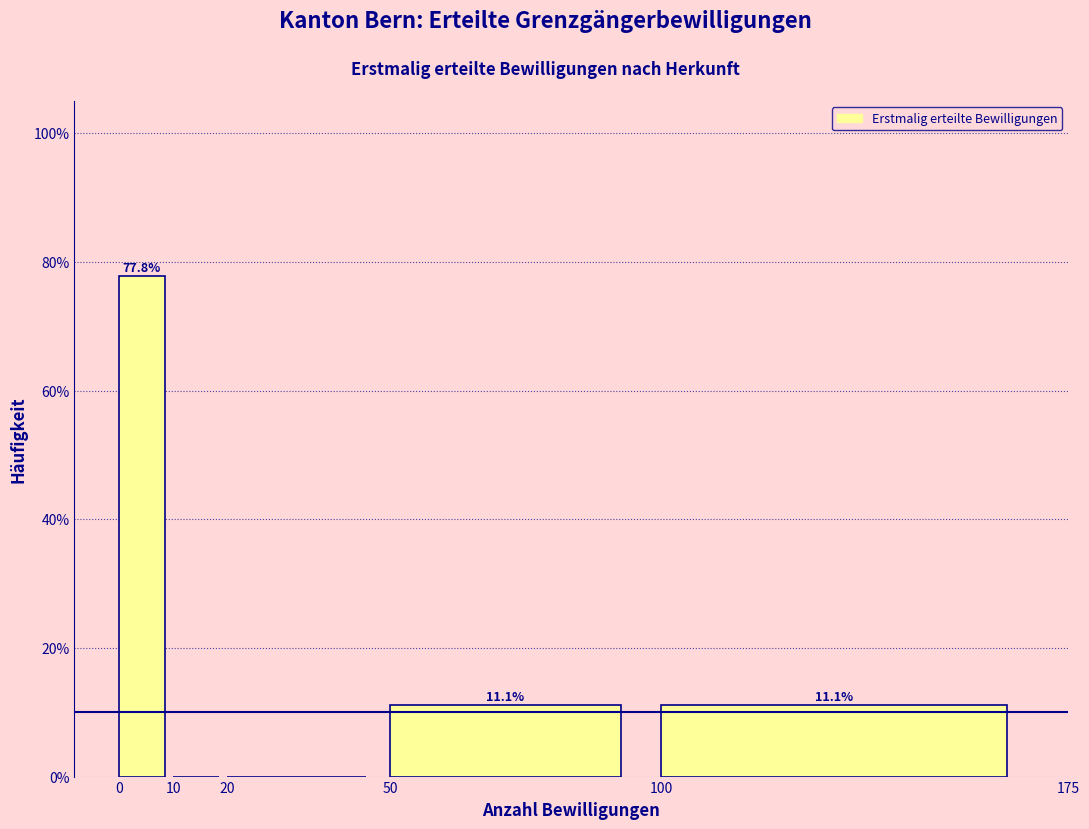

Which range on the x-axis has the tallest bar?

0 to 10